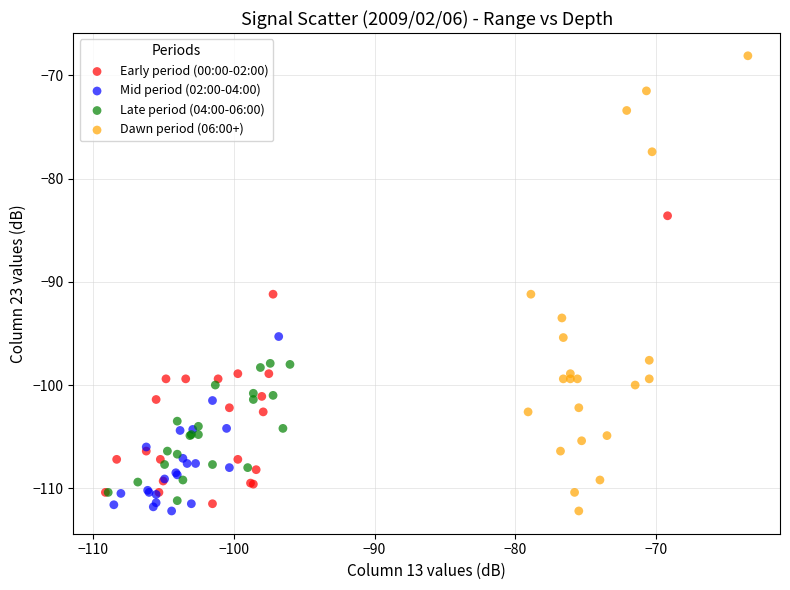

Which series has the widest spread of Y values?

Dawn period (06:00+)